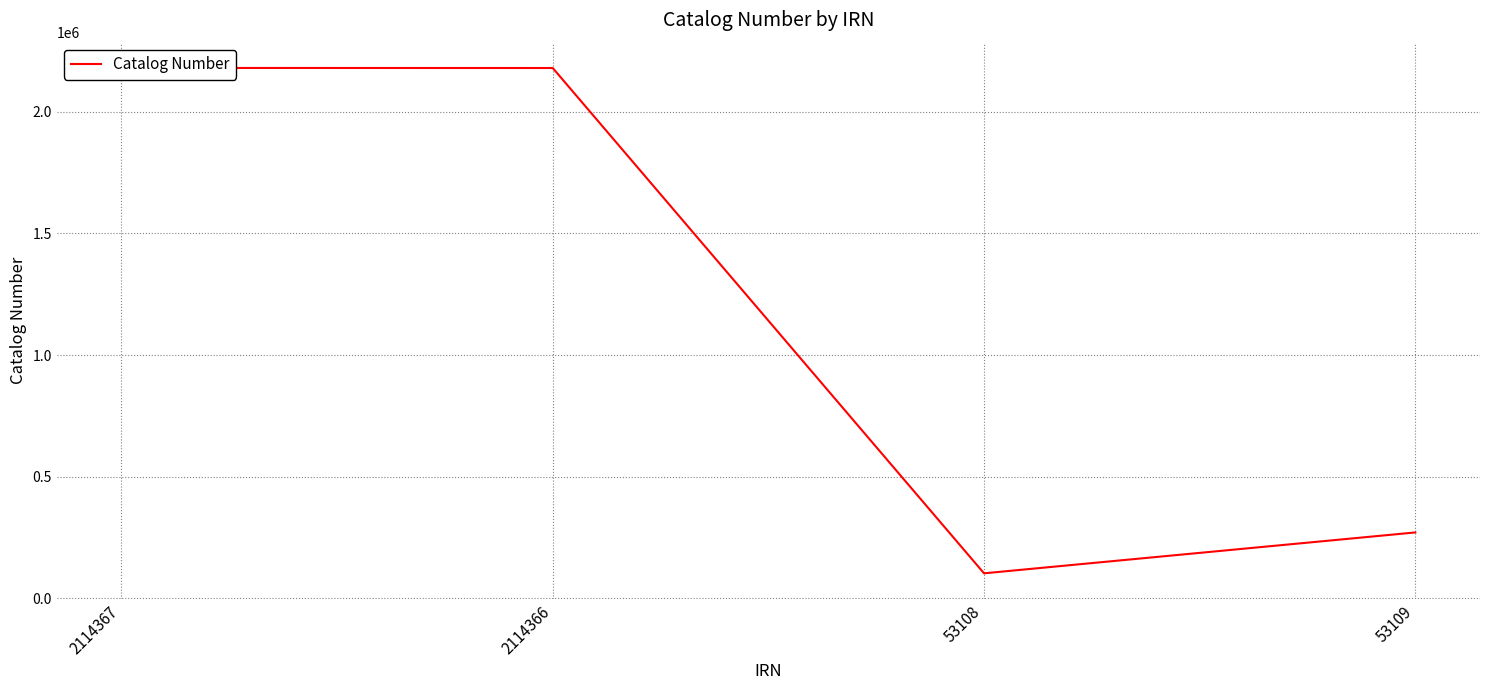

What is the value of the 4th point from the left?

271191